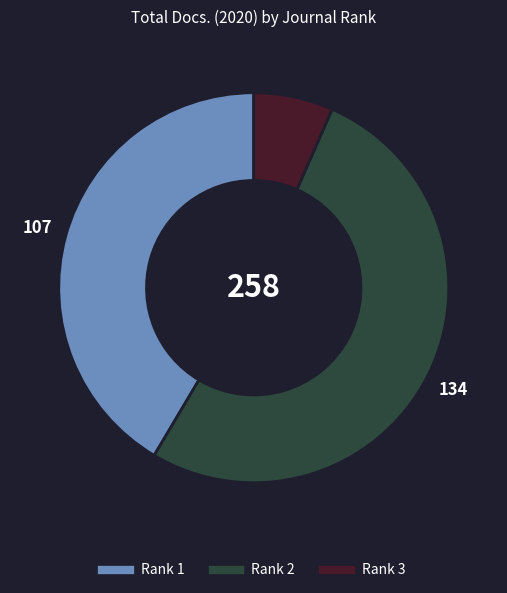

Count the number of slices in the pie.

3